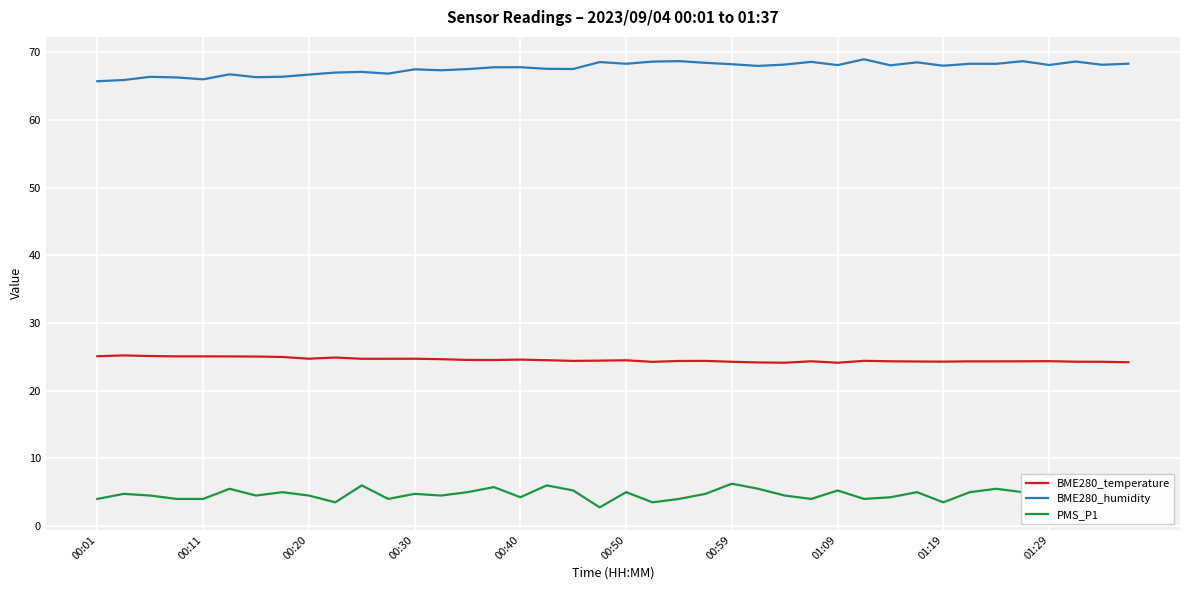

What is the minimum value for BME280_humidity?

65.7